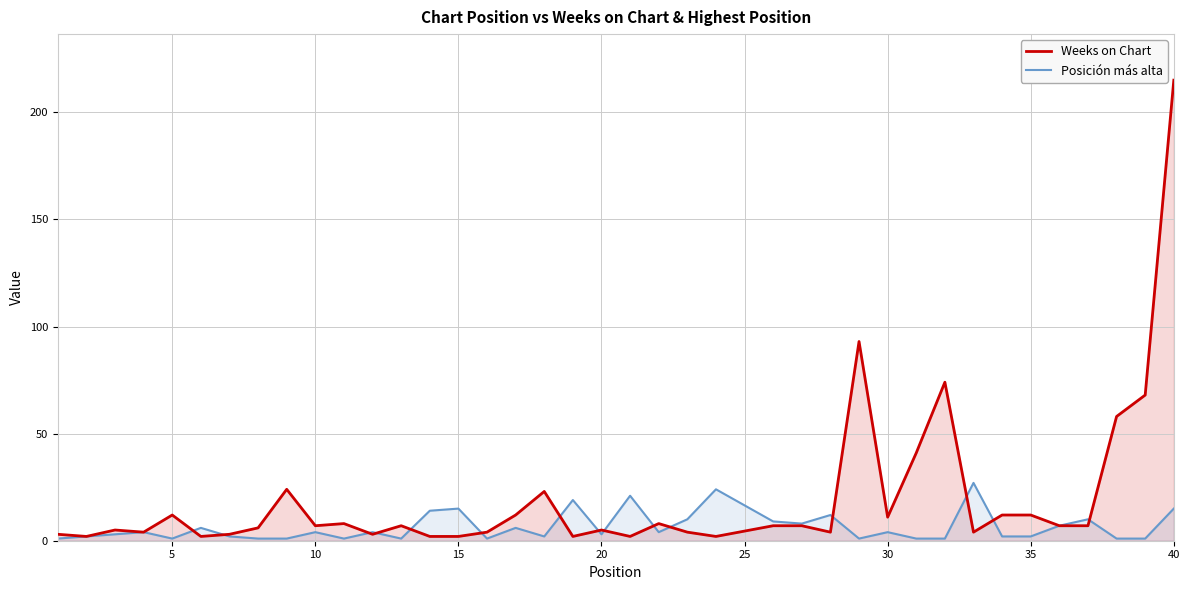

Which series has the widest spread of values?

Weeks on Chart